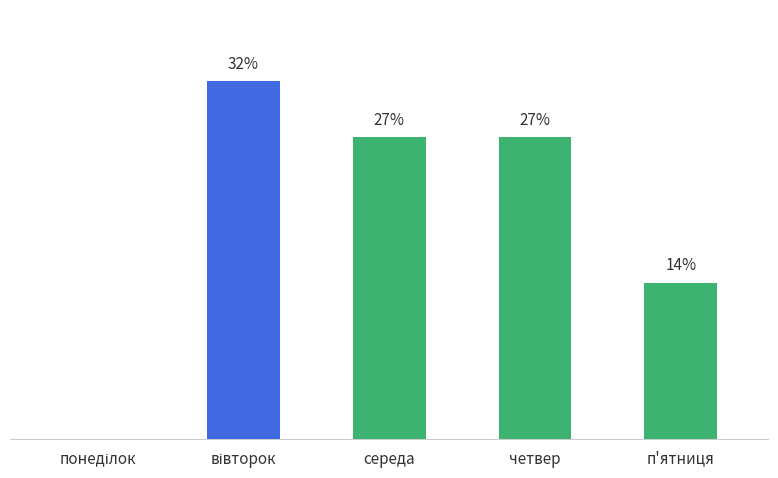

At which label is the value closest to 16?

п'ятниця